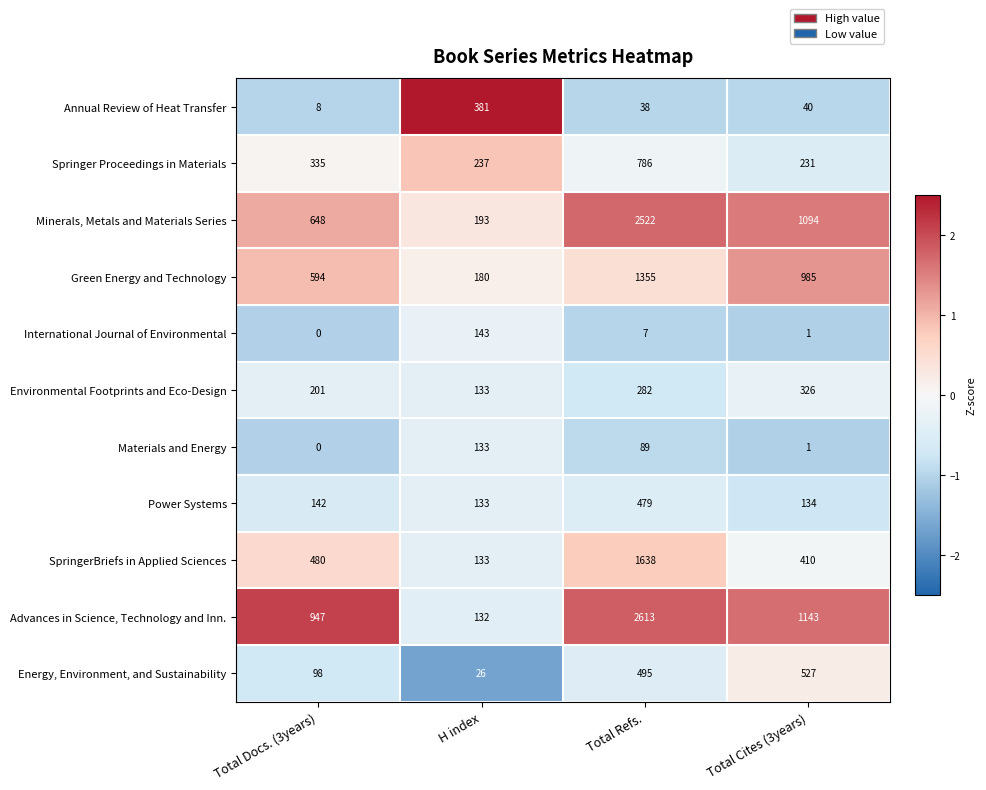

Which series has the largest range (max minus min)?

Advances in Science, Technology and Inn.